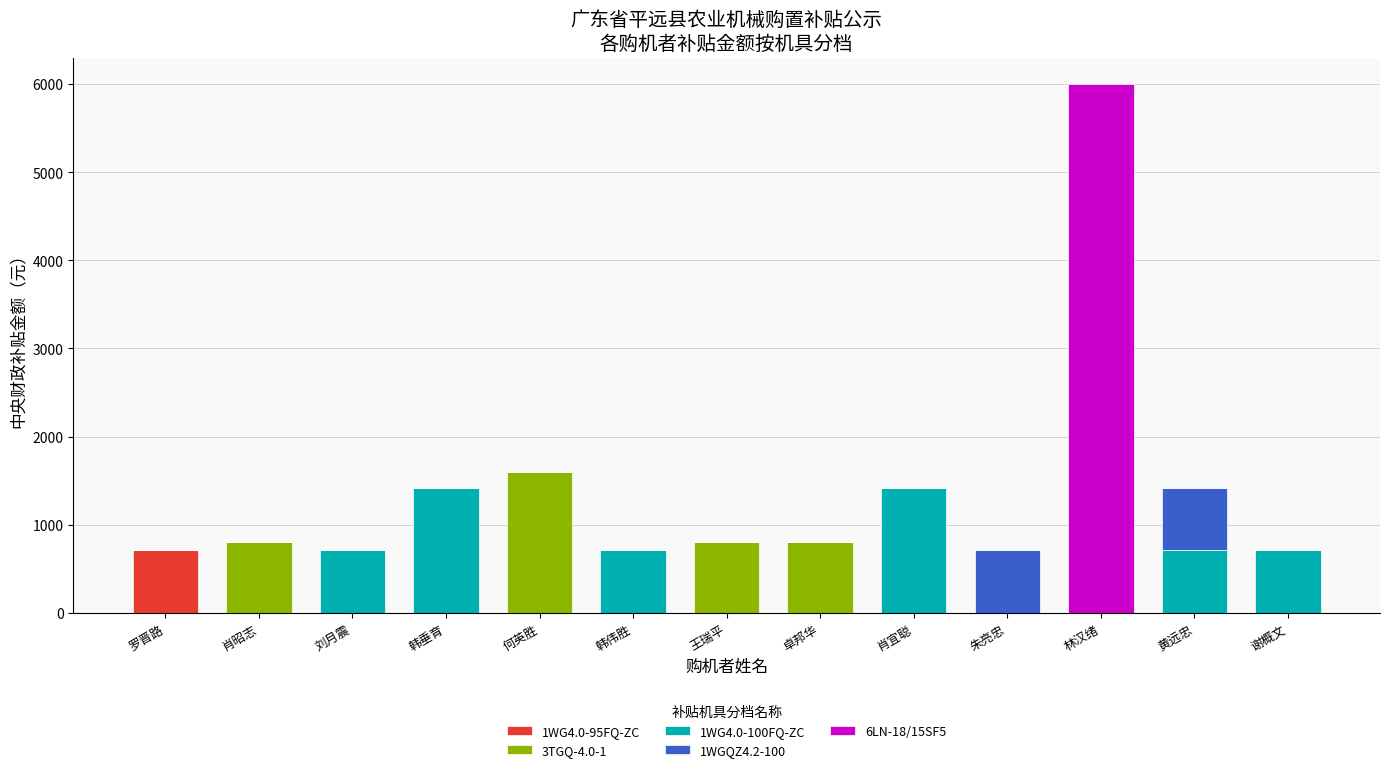

Count the number of data series in this chart.

5